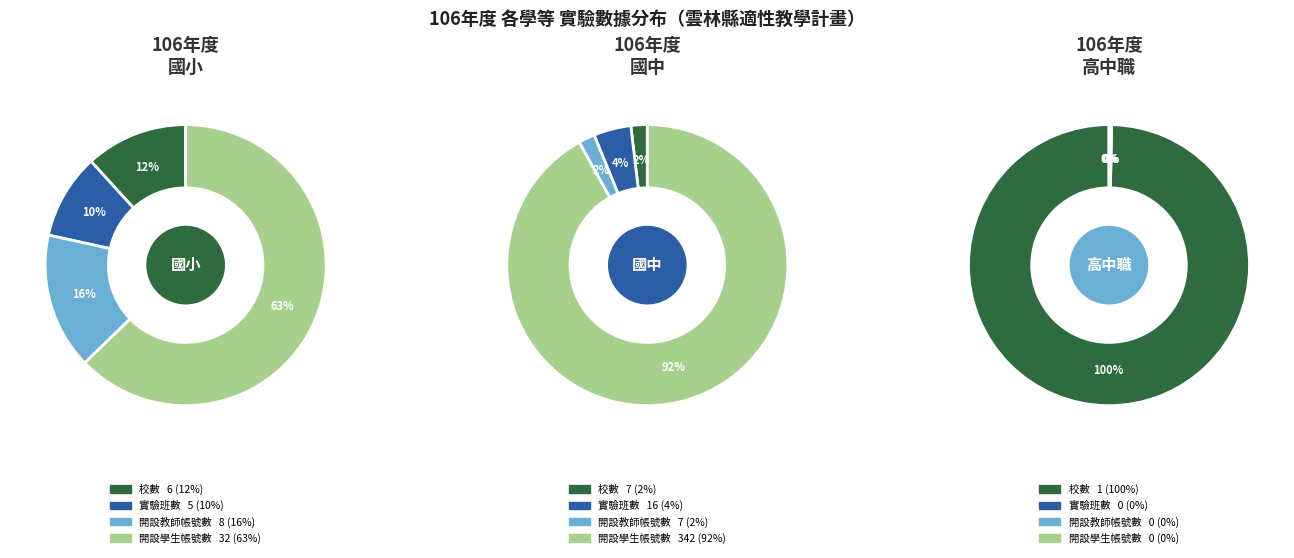

What percentage is the 實驗班數 slice, to the nearest percent?

10%